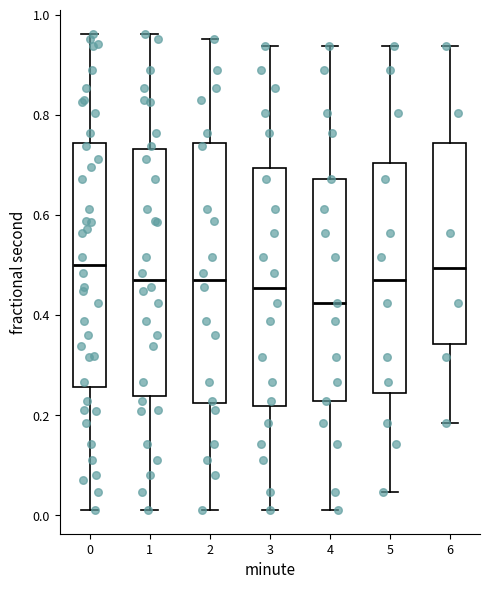

Comparing the boxes themselves (not the whiskers), which one is the tallest?

2